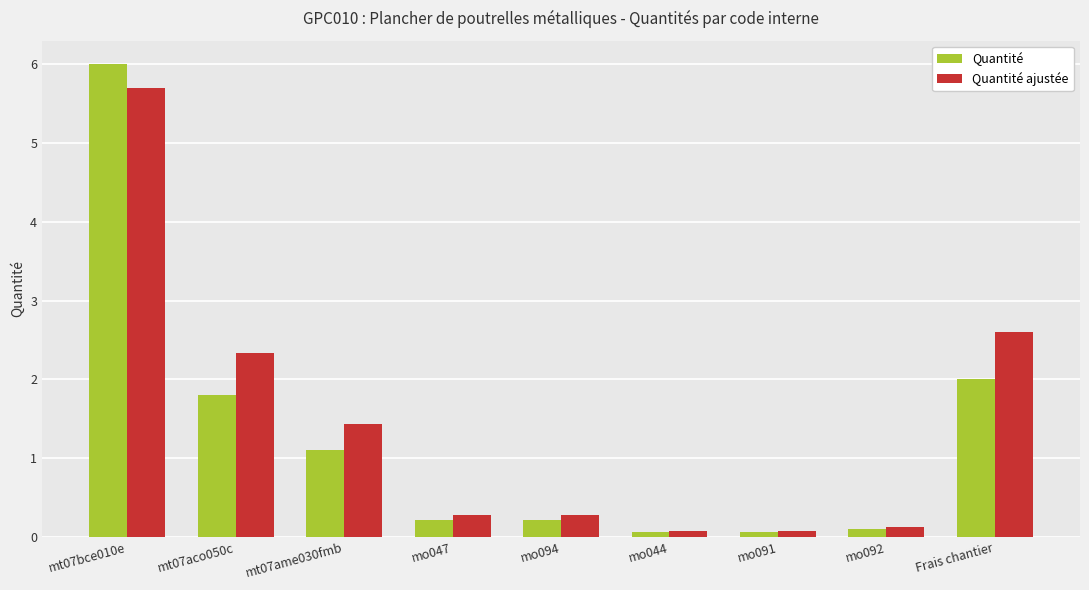

What is the label of the 4th bar from the left?

mo047